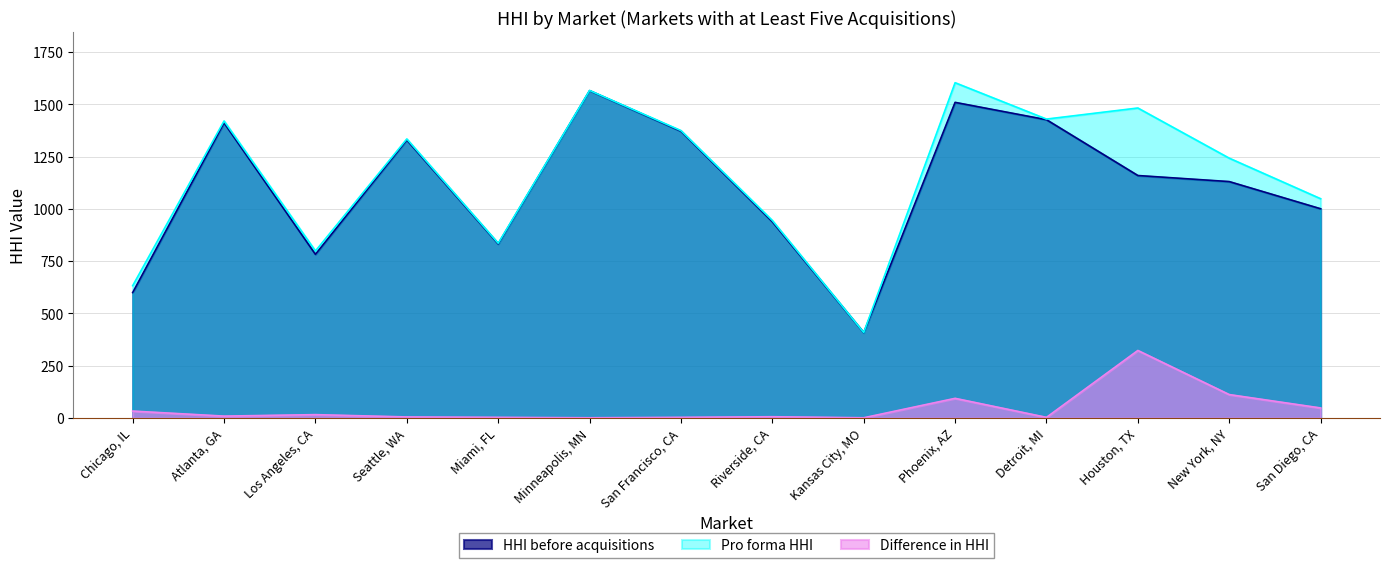

Where does the Difference in HHI series first go above 9?

Chicago, IL